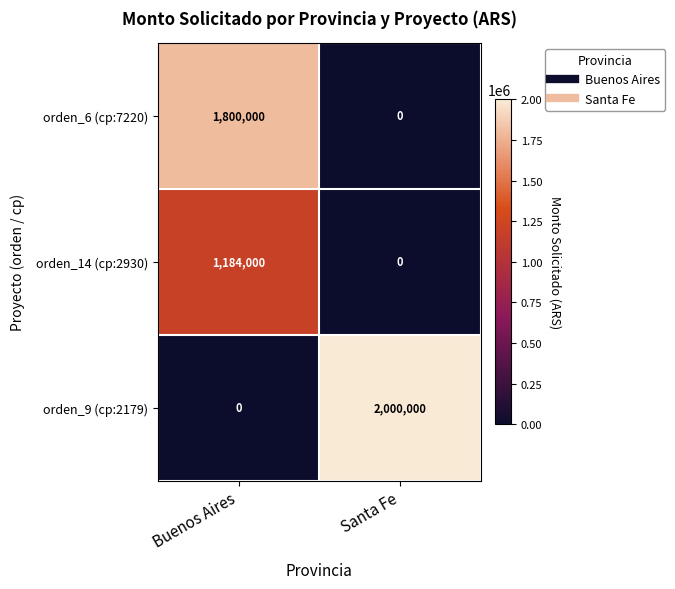

What is the sum of the orden_14 (cp:2930) values at Buenos Aires and Santa Fe?

1184000